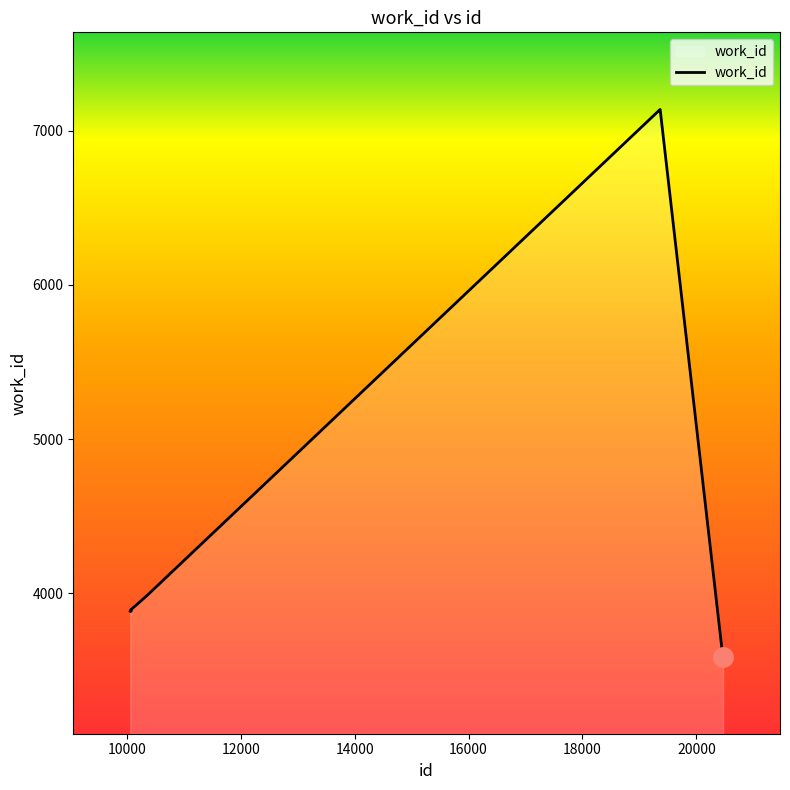

How many lines are shown in the chart?

1